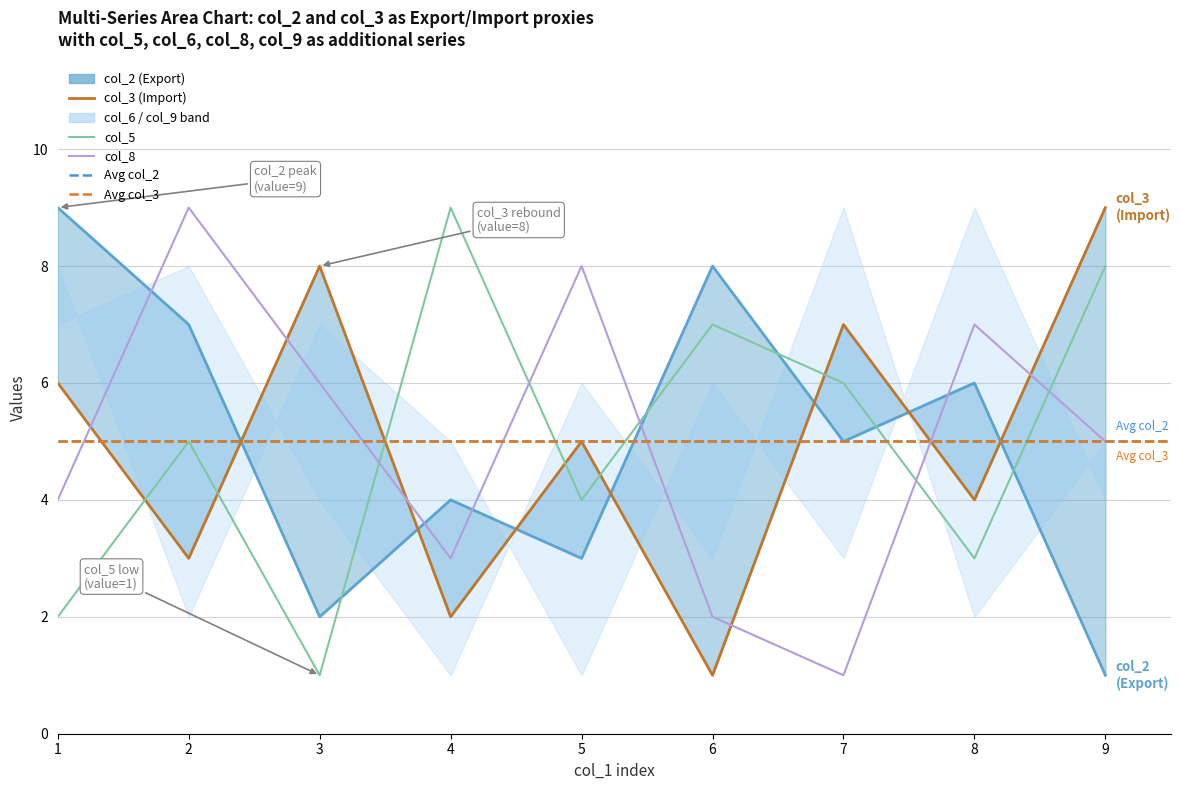

True or false: col_8 has more than 2 interior local peaks.

True